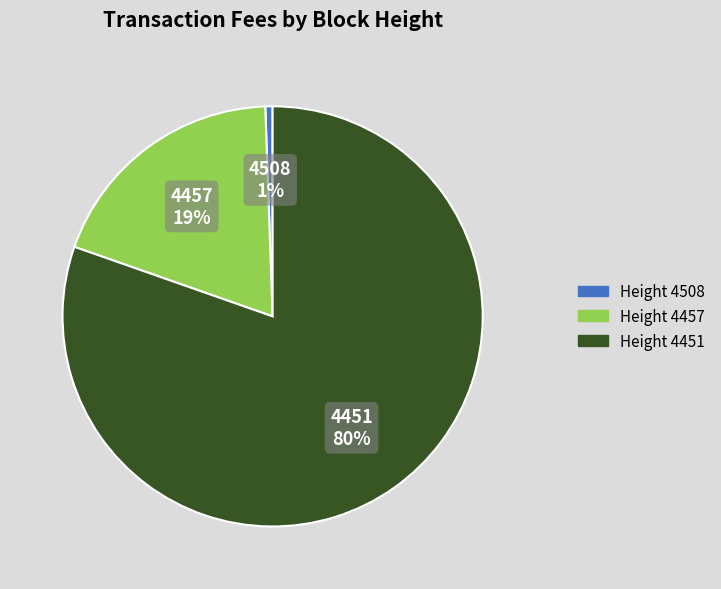

Does any single category account for the majority?

Yes